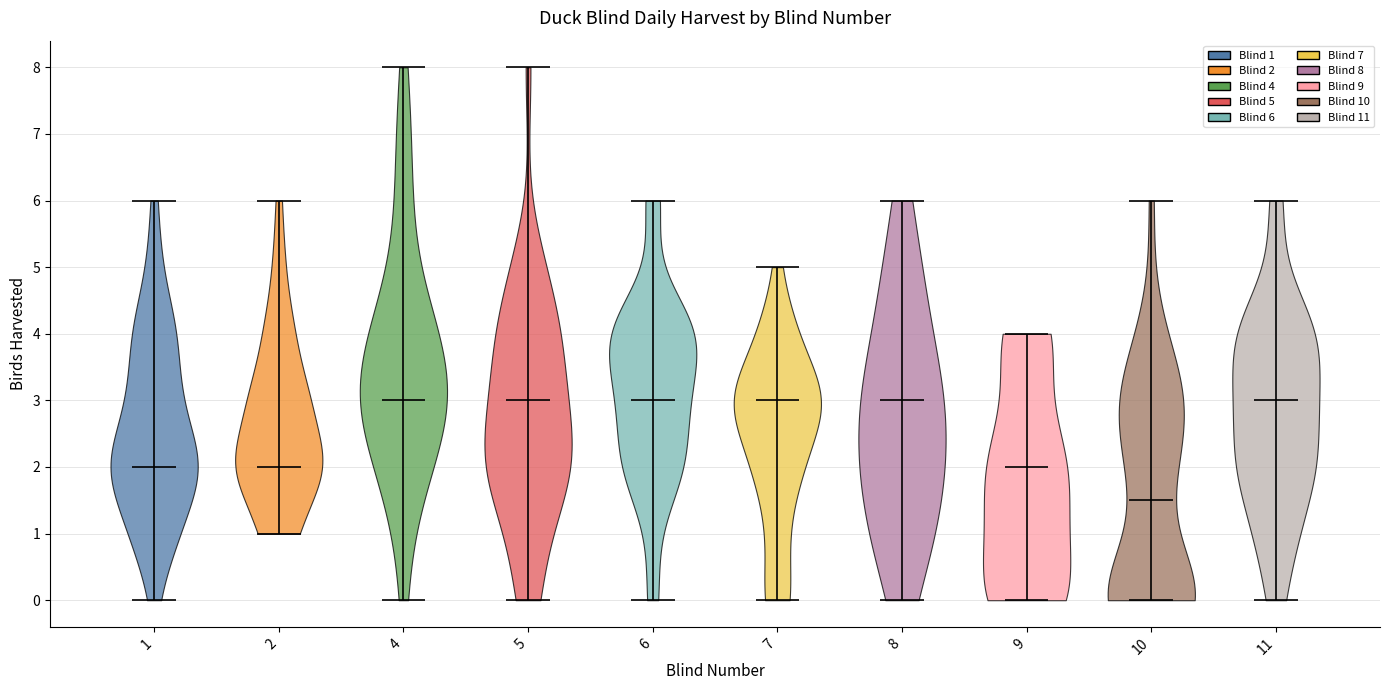

Reading left to right, read every violin against the y-axis: where its median line is, and the lowest and highest points it reaches. The values are not printed on the chart, so give them approximately, as read against the axis.

1: median line 2.0, lowest point 0.0, highest point 6.0
2: median line 2.0, lowest point 1.0, highest point 6.0
4: median line 3.0, lowest point 0.0, highest point 8.0
5: median line 3.0, lowest point 0.0, highest point 8.0
6: median line 3.0, lowest point 0.0, highest point 6.0
7: median line 3.0, lowest point 0.0, highest point 5.0
8: median line 3.0, lowest point 0.0, highest point 6.0
9: median line 2.0, lowest point 0.0, highest point 4.0
10: median line 1.5, lowest point 0.0, highest point 6.0
11: median line 3.0, lowest point 0.0, highest point 6.0